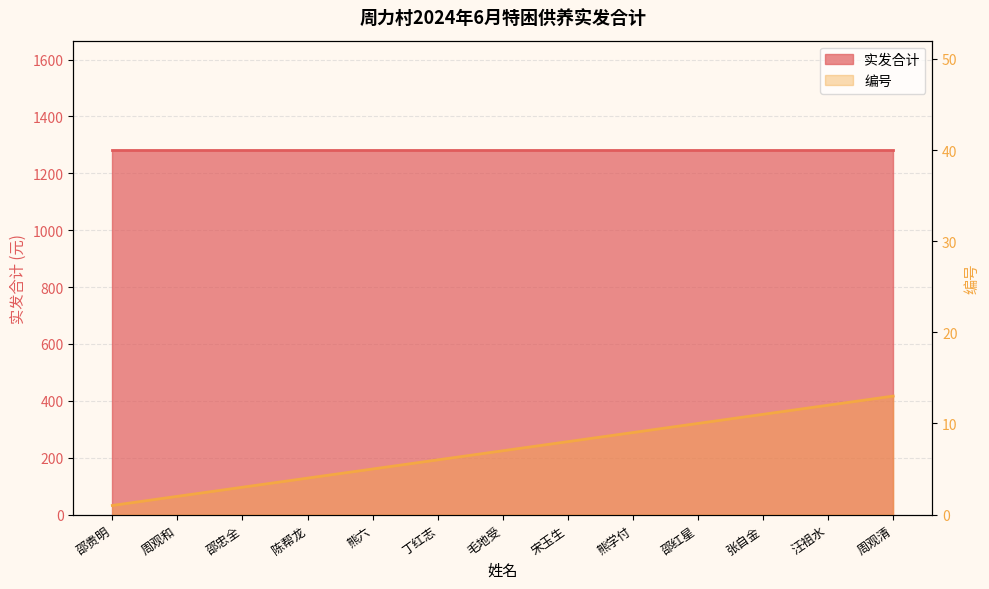

Rank the categories by value from highest to lowest.

周观清, 汪祖水, 张自金, 邵红星, 熊学付, 宋玉生, 毛地受, 丁红志, 熊六, 陈帮龙, 邵忠全, 周观和, 邵贵明